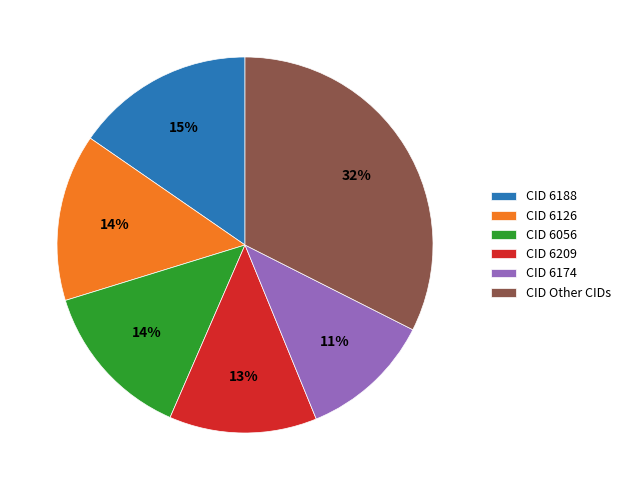

The CID 6209 slice represents 13% of the pie. True or false?

True